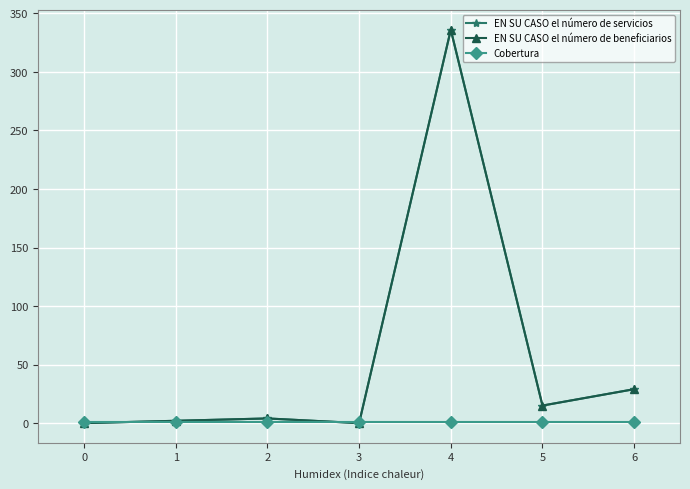

Is this an area chart (filled region under the line)?

No